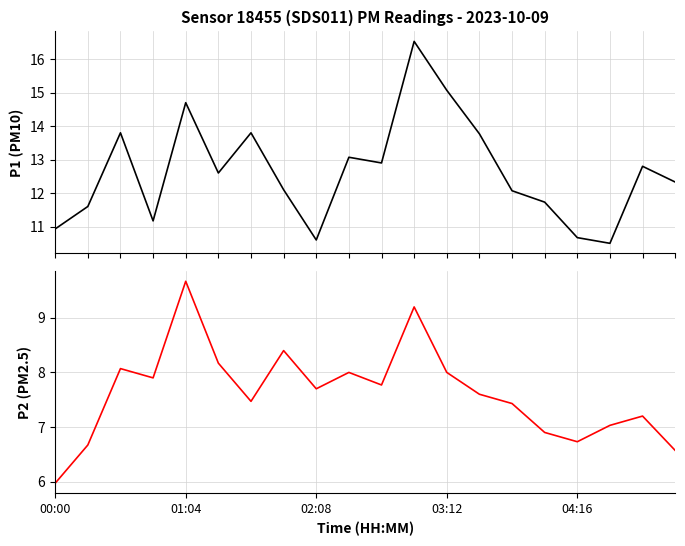

True or false: P1 has a value of 10.6 at 02:08.

True